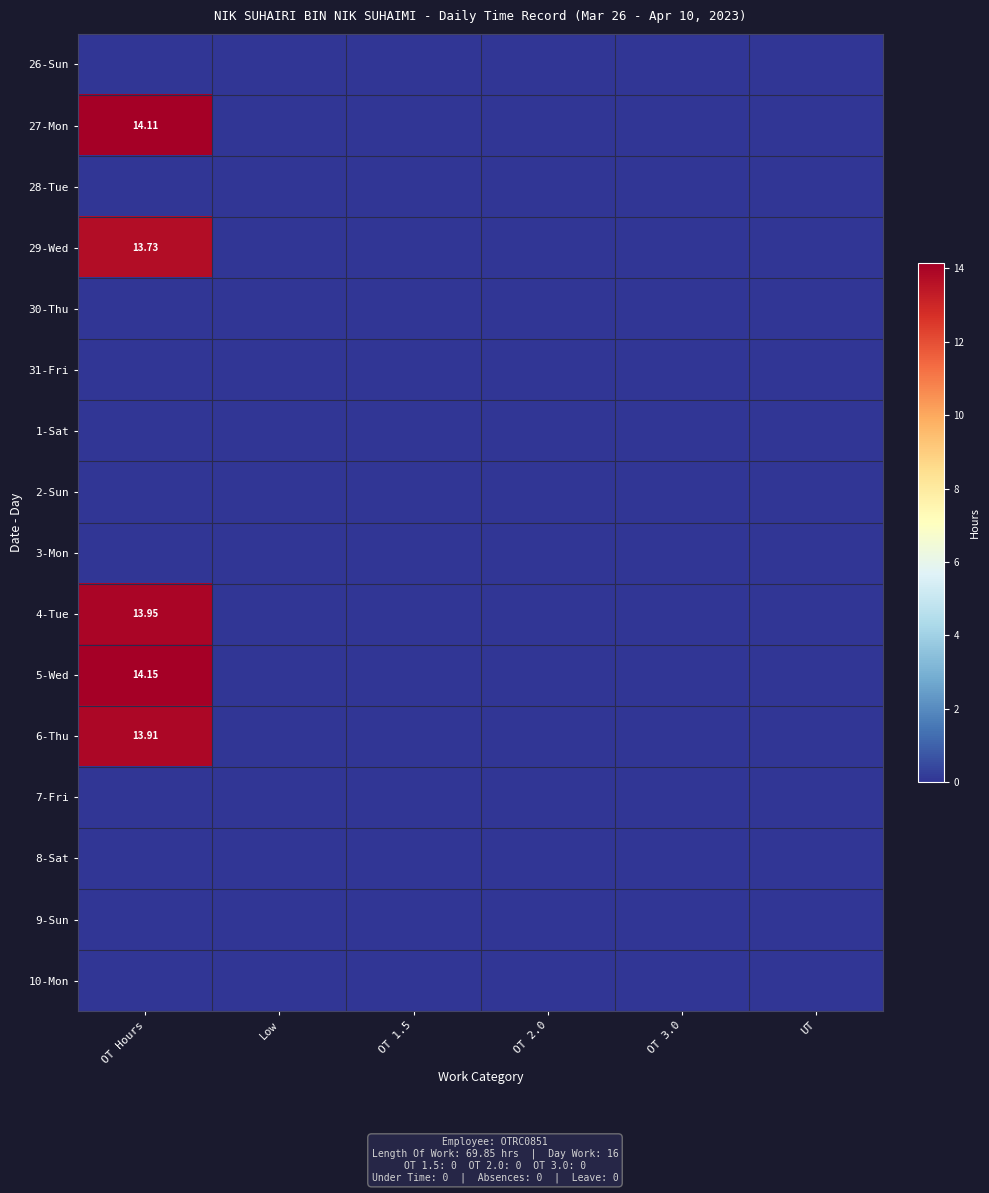

What is the average value of the 5-Wed series?

2.4